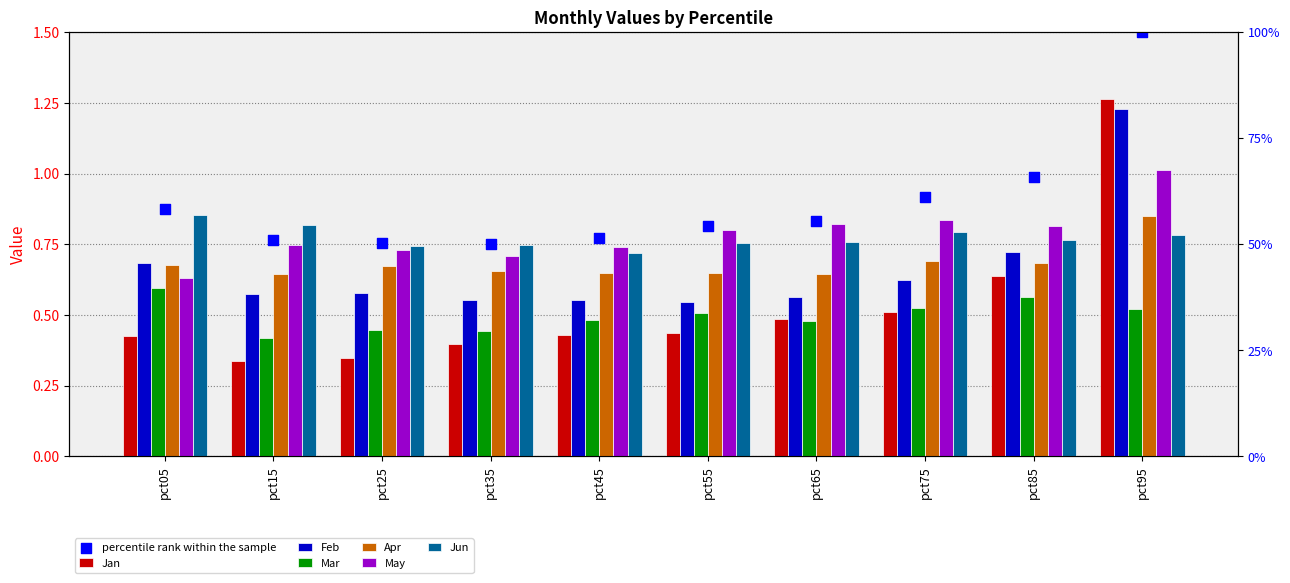

At which category is the sum across all series the highest?

pct95